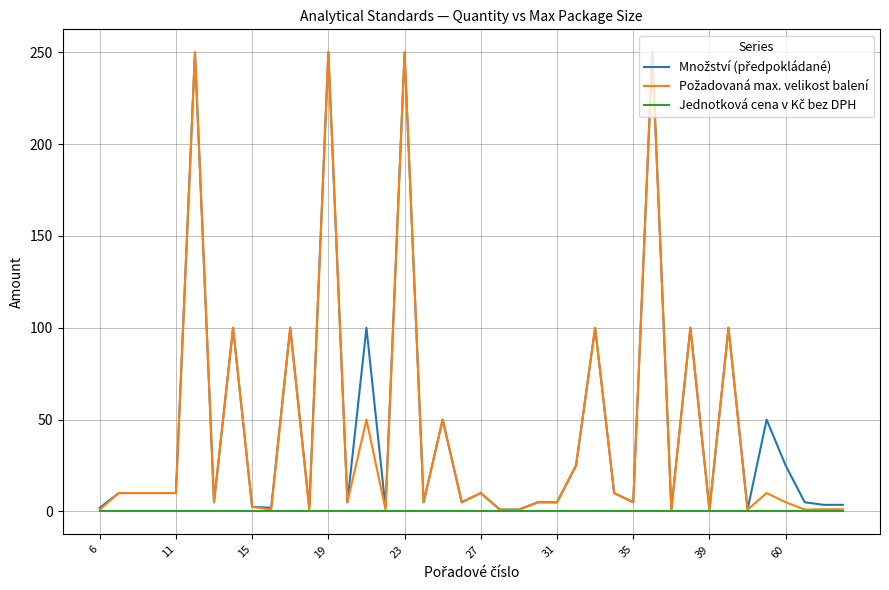

Reading left to right, transcribe all the data shown in this chart.

Množství (předpokládané): 2.0	10.0	10.0	10.0	10.0	250.0	5.0	100.0	2.5	2.0	100.0	2.0	250.0	5.0	100.0	2.0	250.0	5.0	50.0	5.0	10.0	1.0	1.0	5.0	5.0	25.0	100.0	10.0	5.0	250.0	1.0	100.0	1.0	100.0	1.0	50.0	25.0	5.0	3.6	3.6
Požadovaná max. velikost balení: 1.0	10.0	10.0	10.0	10.0	250.0	5.0	100.0	2.5	1.0	100.0	1.0	250.0	5.0	50.0	1.0	250.0	5.0	50.0	5.0	10.0	1.0	1.0	5.0	5.0	25.0	100.0	10.0	5.0	250.0	1.0	100.0	1.0	100.0	1.0	10.0	5.0	1.0	1.2	1.2
Jednotková cena v Kč bez DPH: 0.0	0.0	0.0	0.0	0.0	0.0	0.0	0.0	0.0	0.0	0.0	0.0	0.0	0.0	0.0	0.0	0.0	0.0	0.0	0.0	0.0	0.0	0.0	0.0	0.0	0.0	0.0	0.0	0.0	0.0	0.0	0.0	0.0	0.0	0.0	0.0	0.0	0.0	0.0	0.0